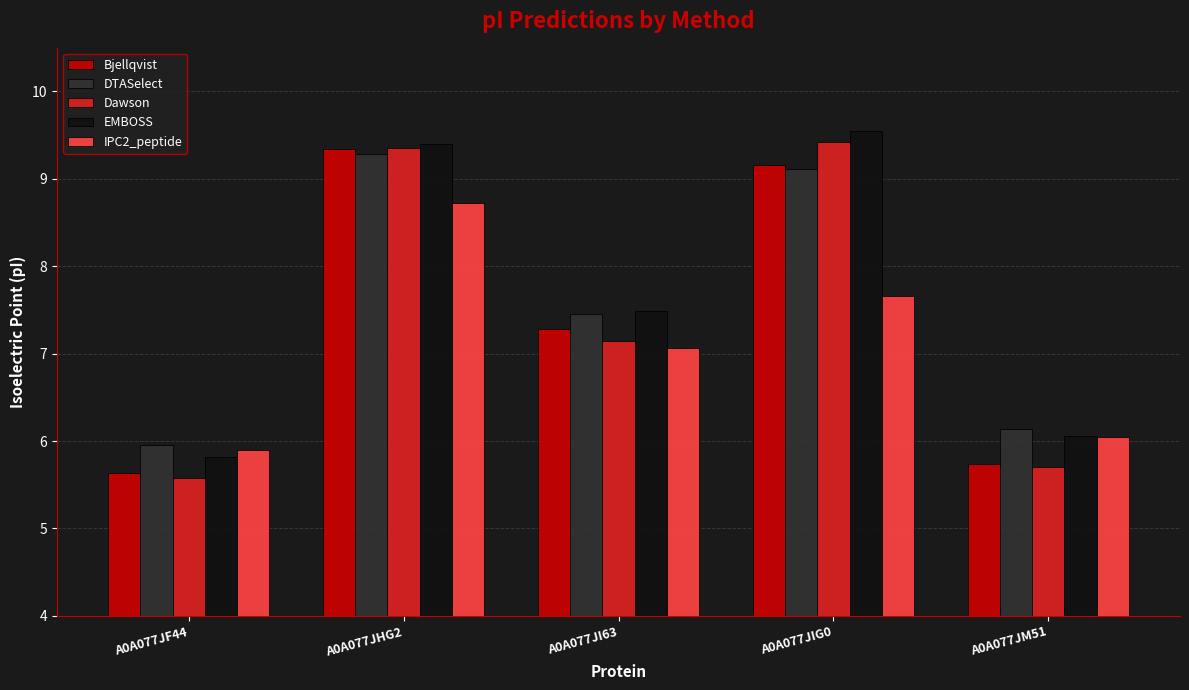

What is the label of the 3rd bar from the right?

A0A077JI63